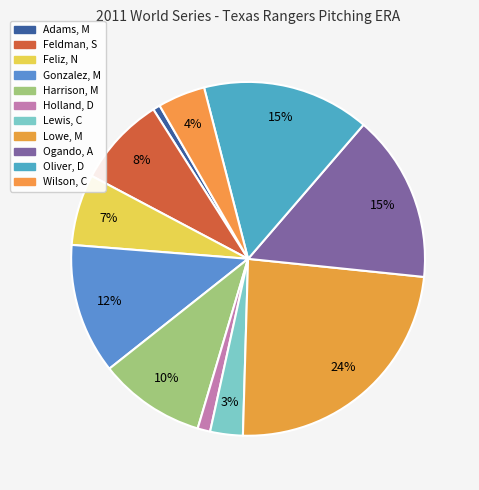

To the nearest percent, what is the combined percentage of Gonzalez, M and Wilson, C?

16%